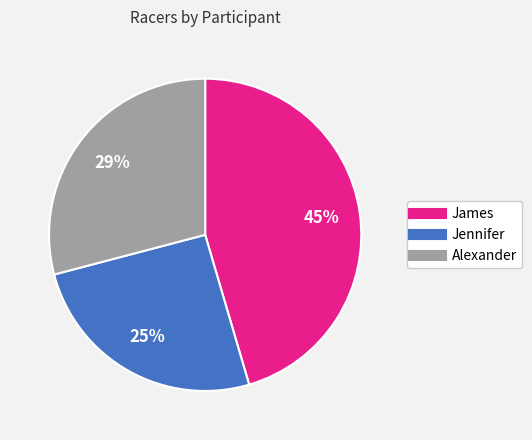

Does any single category account for the majority?

No